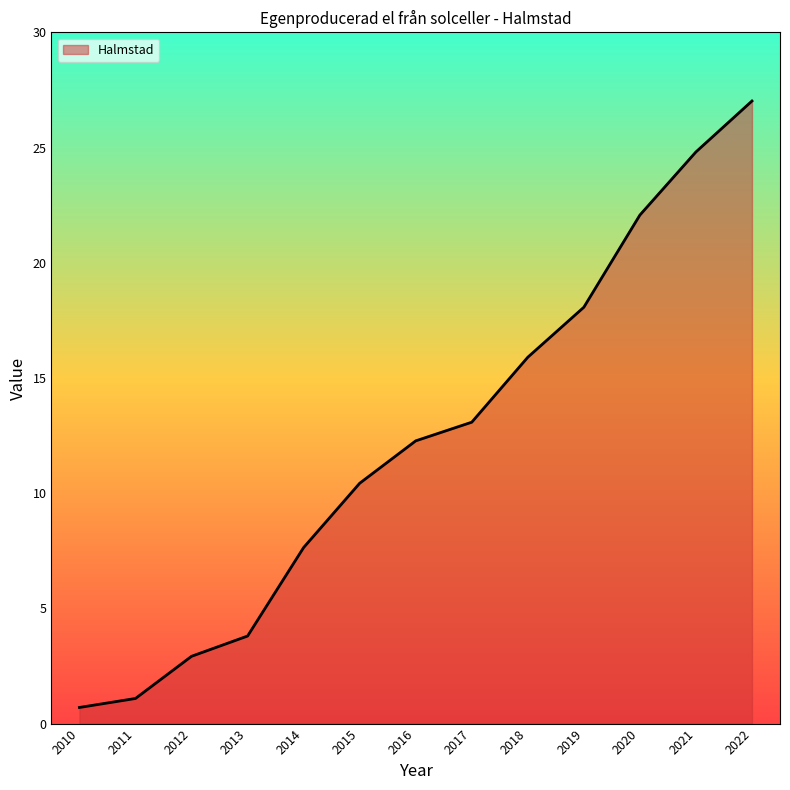

What is the difference between the second highest and minimum values?

24.1